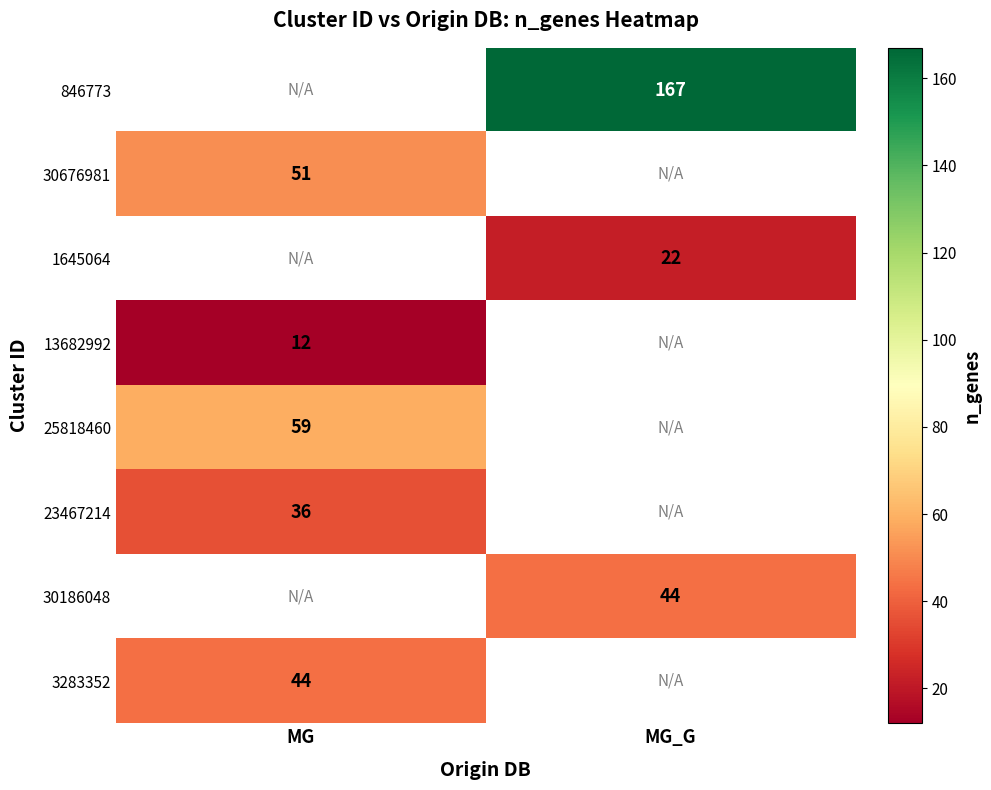

True or false: 1645064 has a value of 11 at MG_G.

False